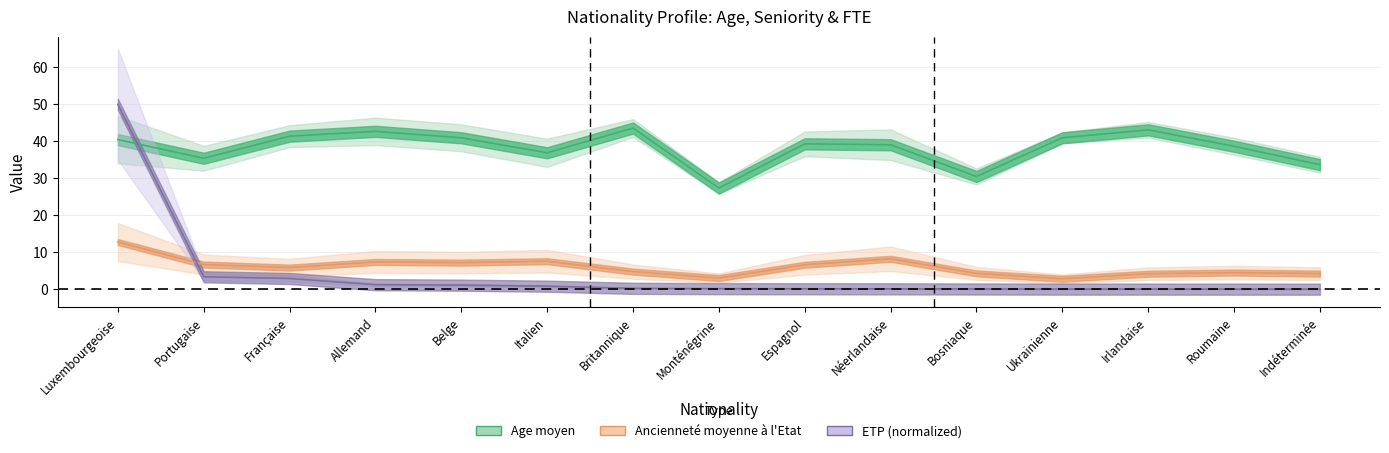

Where is Ancienneté moyenne à l'Etat nearest to the value 7?

Belge